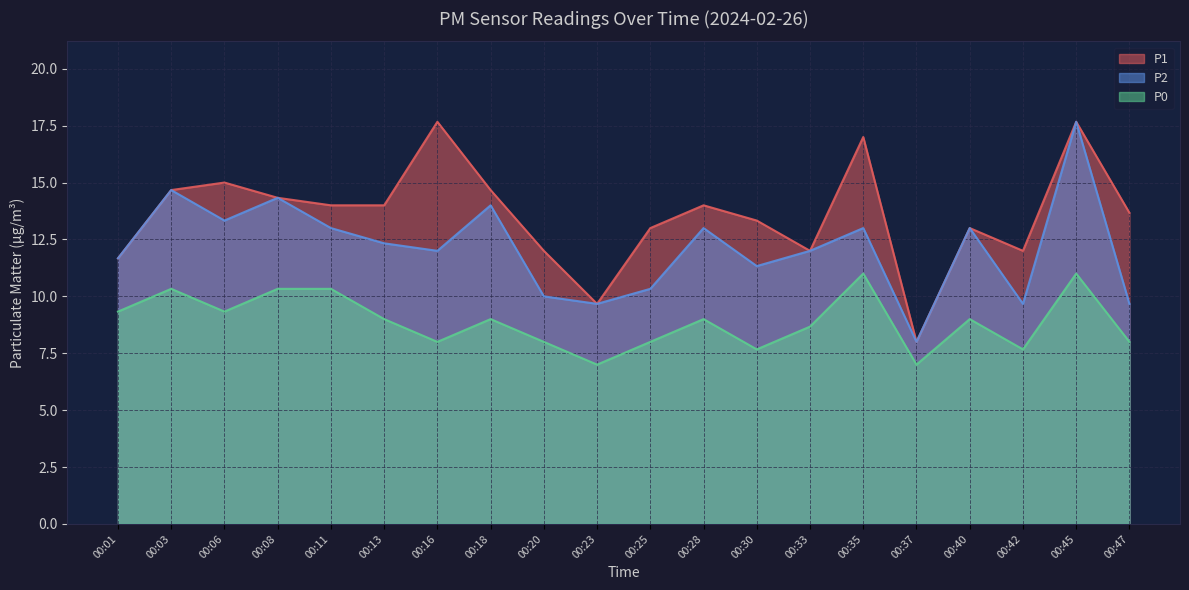

What is the difference between the maximum and second lowest values in the P1 series?

8.0